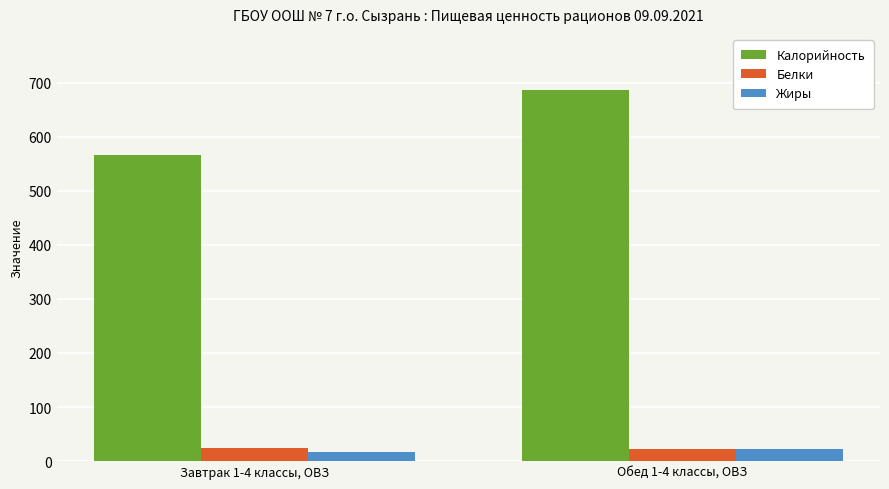

At how many categories does at least one series exceed 487?

2